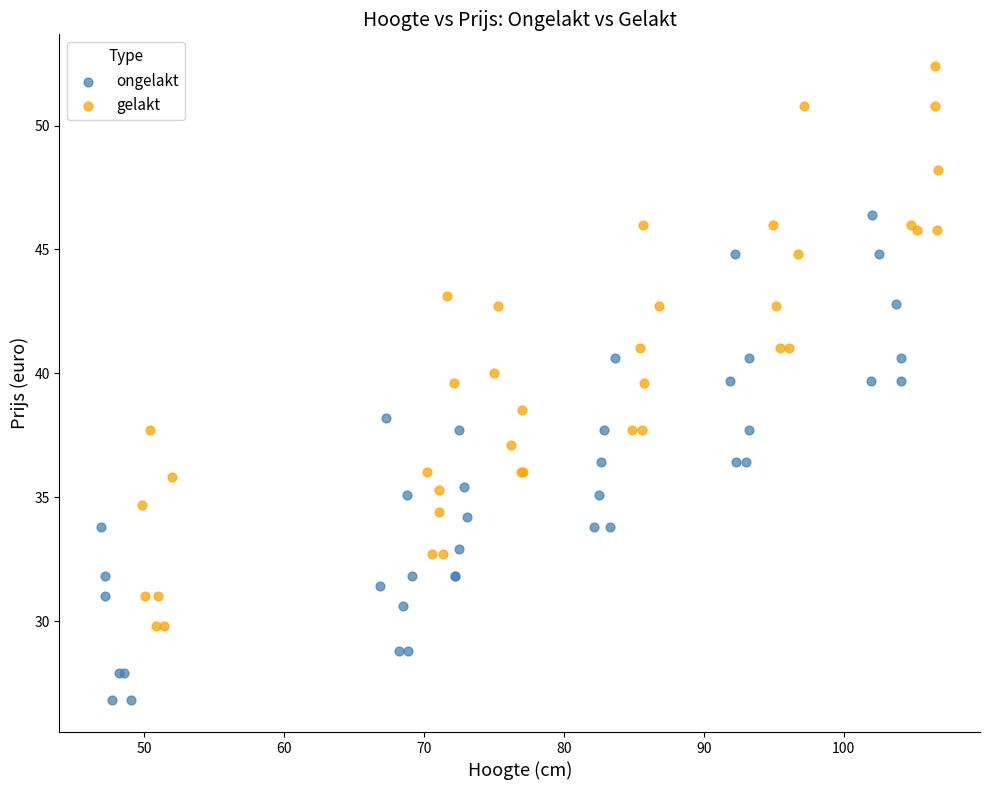

Which series contains the lowest Y value?

ongelakt